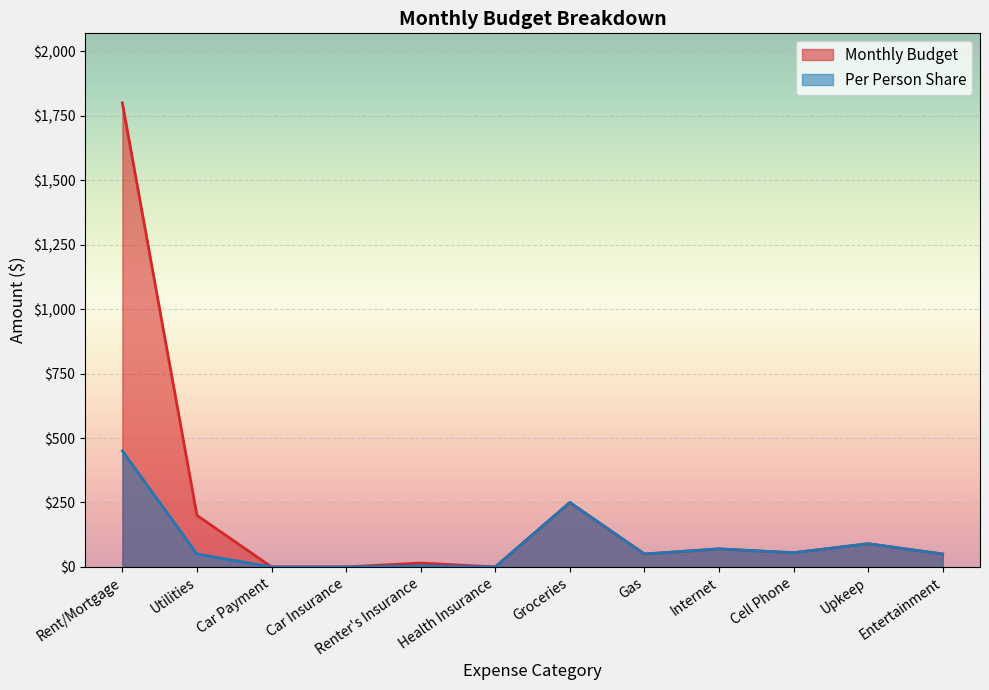

Reading left to right, extract all data points from this chart.

Monthly Budget: 1800.0	200.0	0.0	0.0	15.0	0.0	250.0	50.0	70.0	55.0	90.0	50.0
Per Person Share: 450.0	50.0	0.0	0.0	3.8	0.0	250.0	50.0	70.0	55.0	90.0	50.0